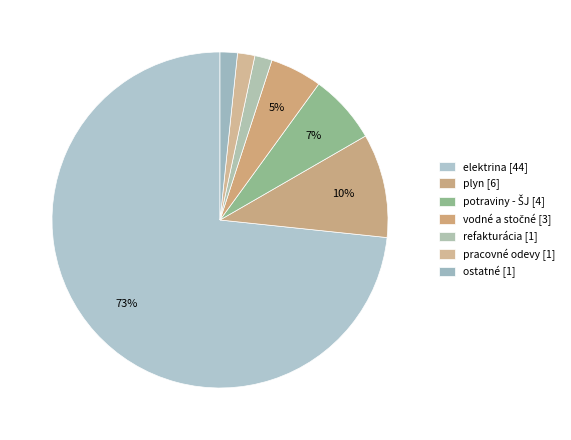

Count the number of slices in the pie.

7